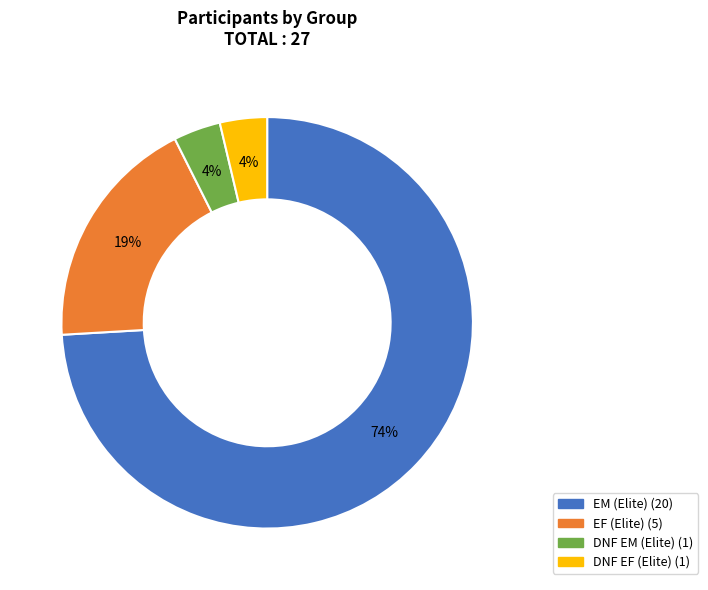

Which category has the biggest portion of the pie?

EM (Elite)